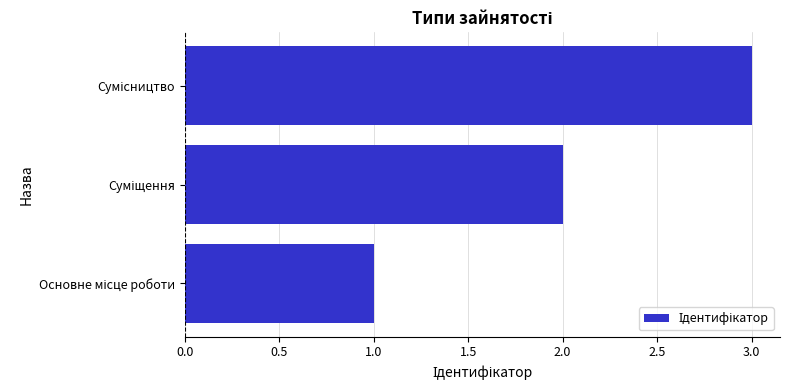

What is the sum of all values?

6